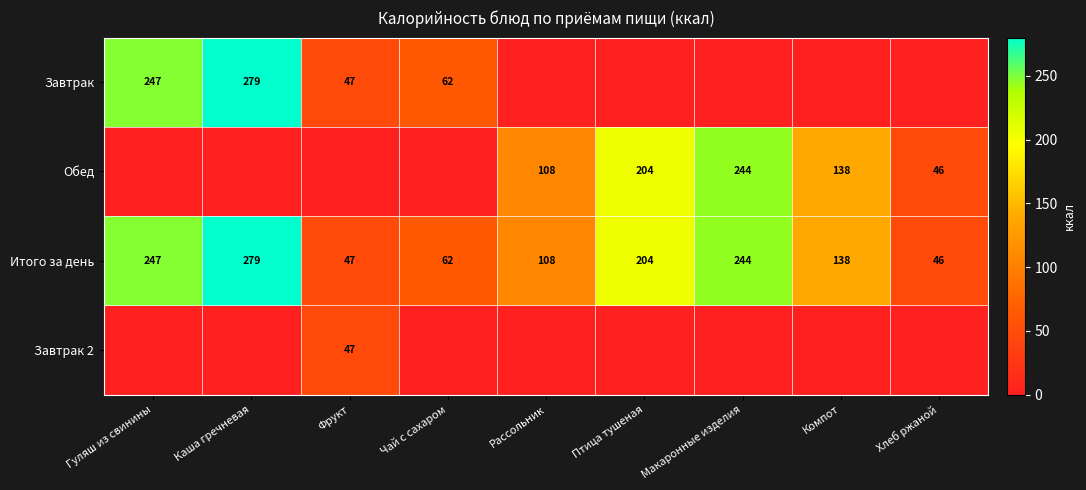

List the labels in order of Итого за день value, smallest first.

Хлеб ржаной, Фрукт, Чай с сахаром, Рассольник, Компот, Птица тушеная, Макаронные изделия, Гуляш из свинины, Каша гречневая